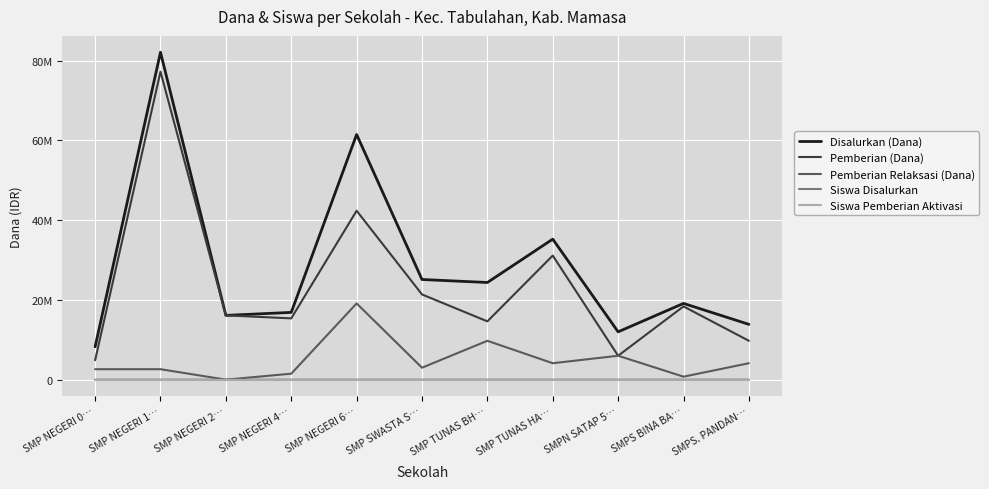

Count the number of data series in this chart.

5